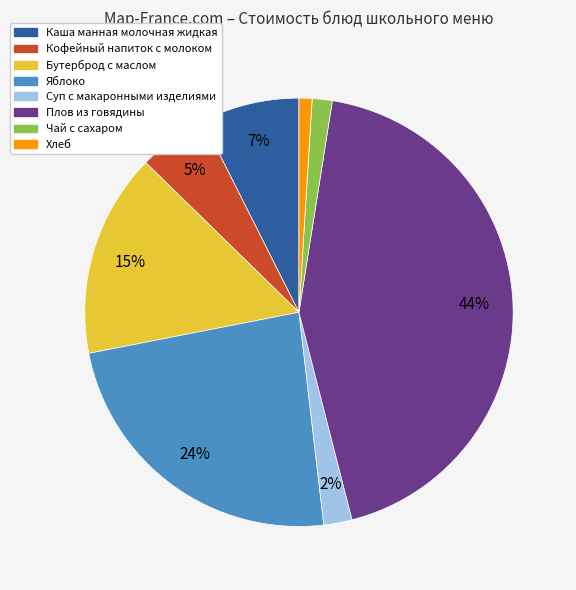

To the nearest percent, what is the average slice percentage?

12%